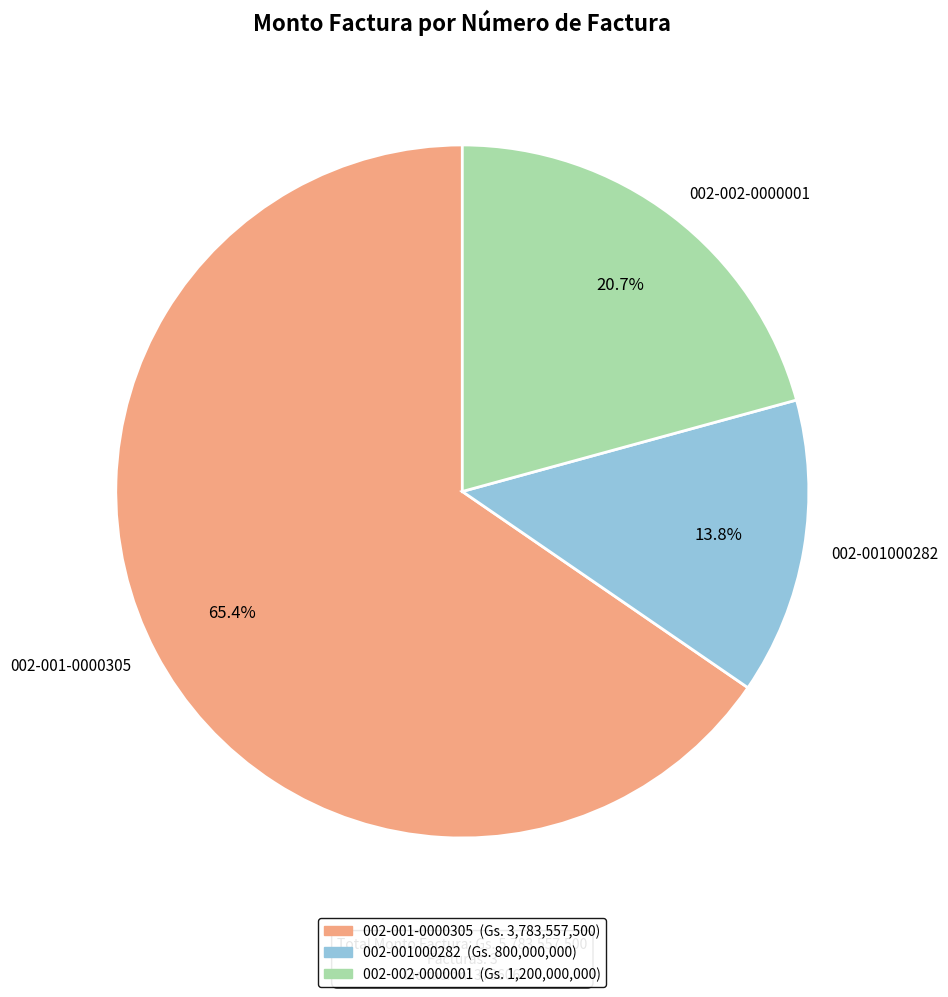

How many segments does this pie chart have?

3